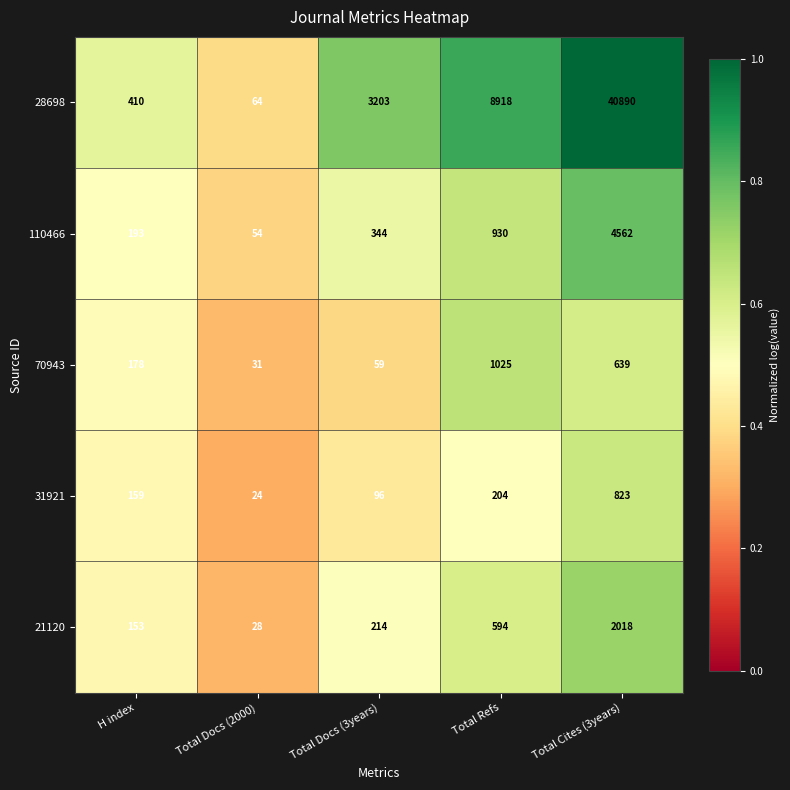

Is it true that 110466 equals 344 at Total Docs (3years)?

True